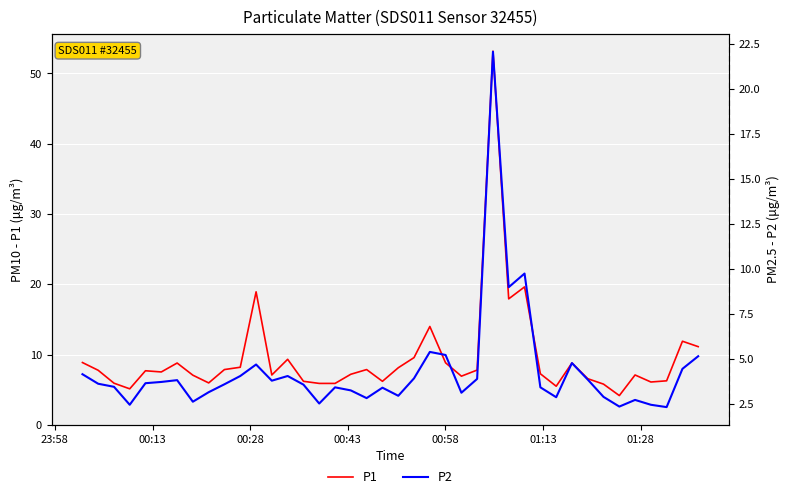

What is the highest value of the P1 series?

53.2